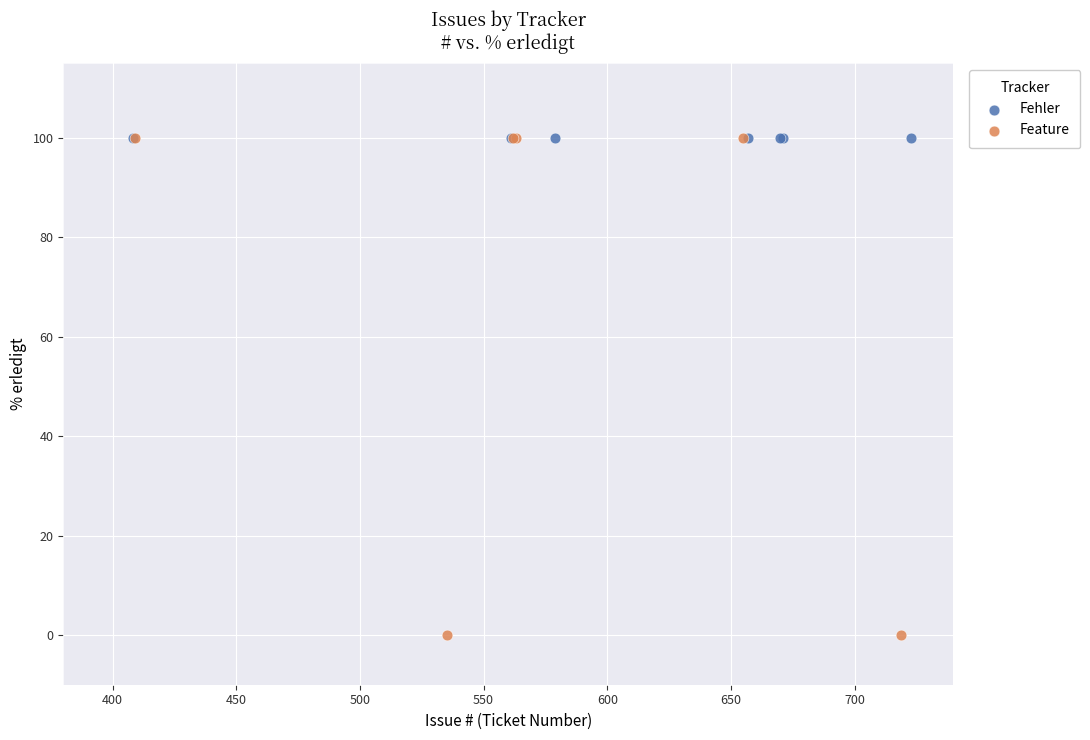

Which series contains the lowest Y value?

Feature